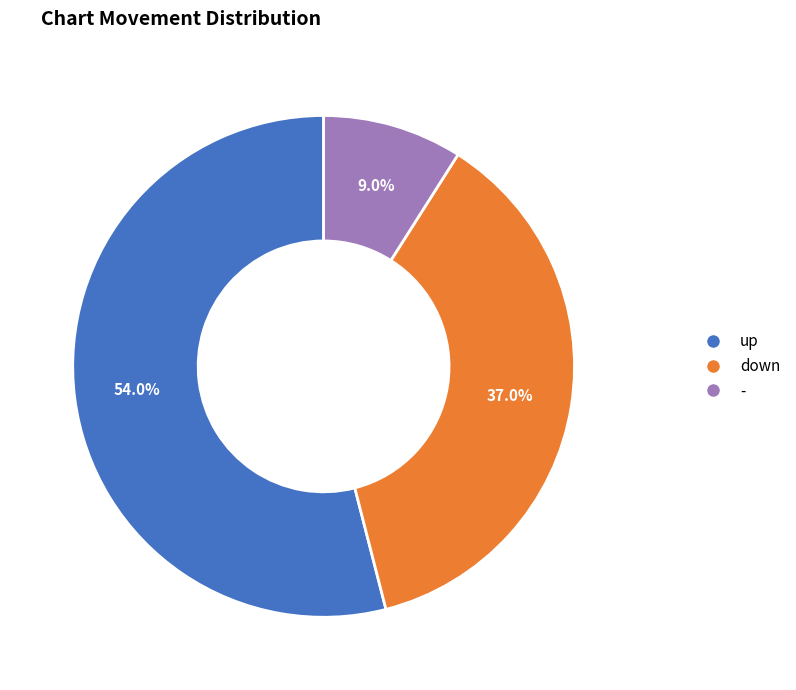

To the nearest percent, what is the combined percentage of down and -?

46%